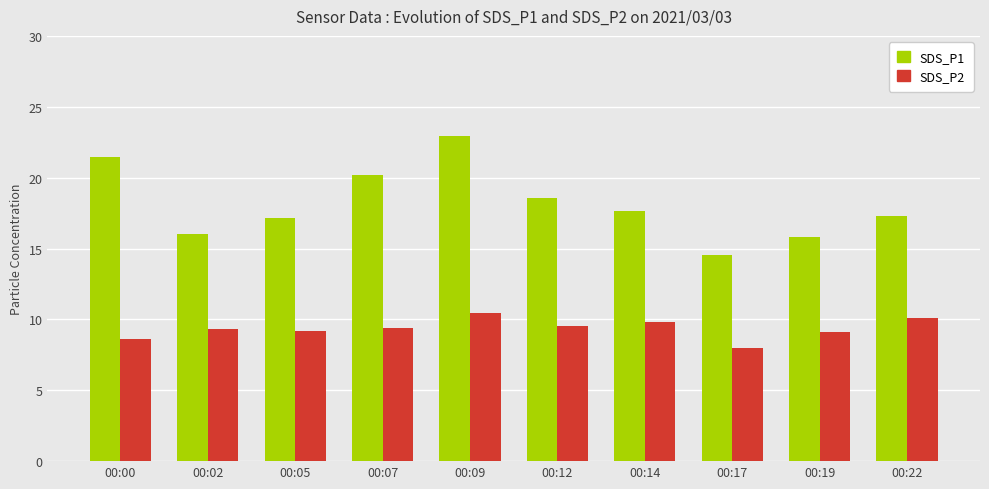

The SDS_P2 series shows 5.5 at 00:12. True or false?

False